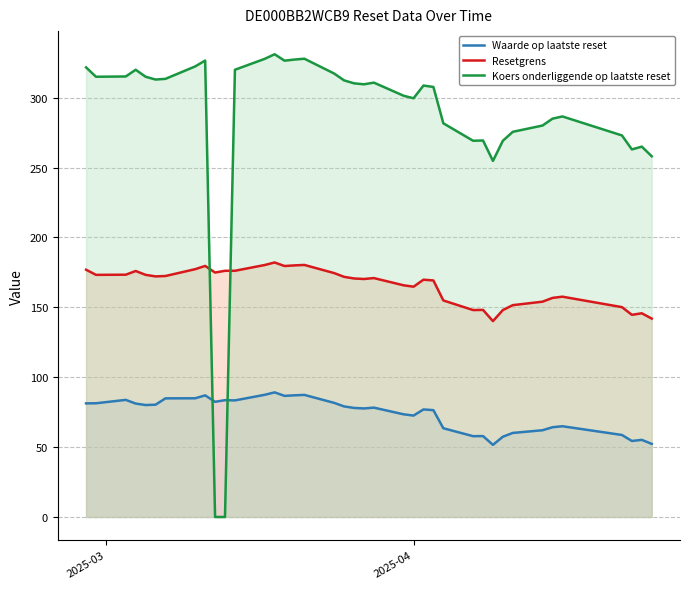

What is the maximum value for Koers onderliggende op laatste reset?

331.1